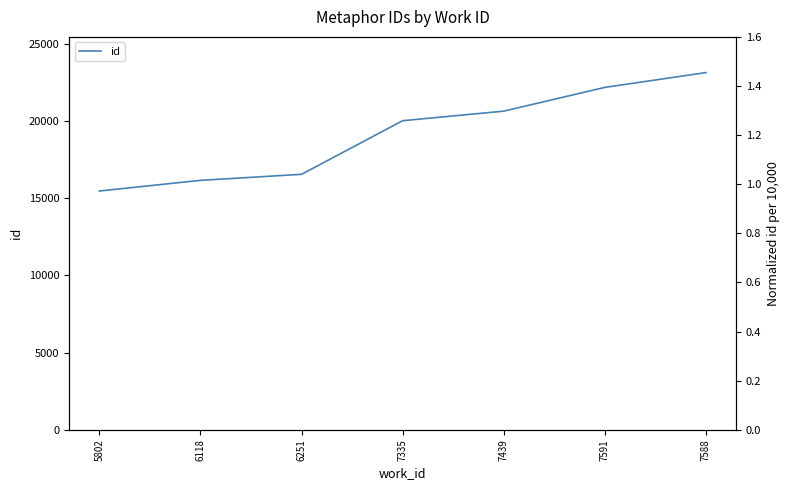

What position from the left is 7439?

5